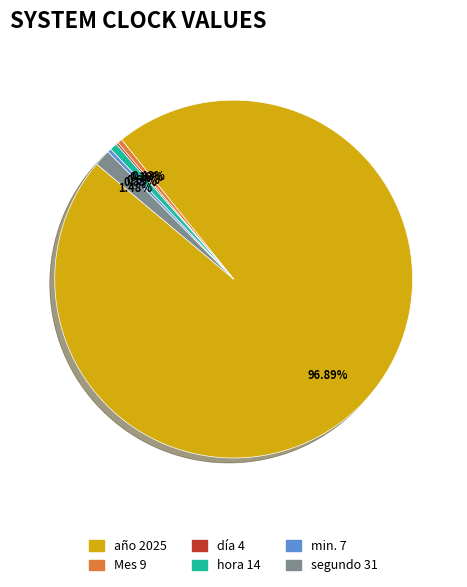

Which category accounts for the majority?

año